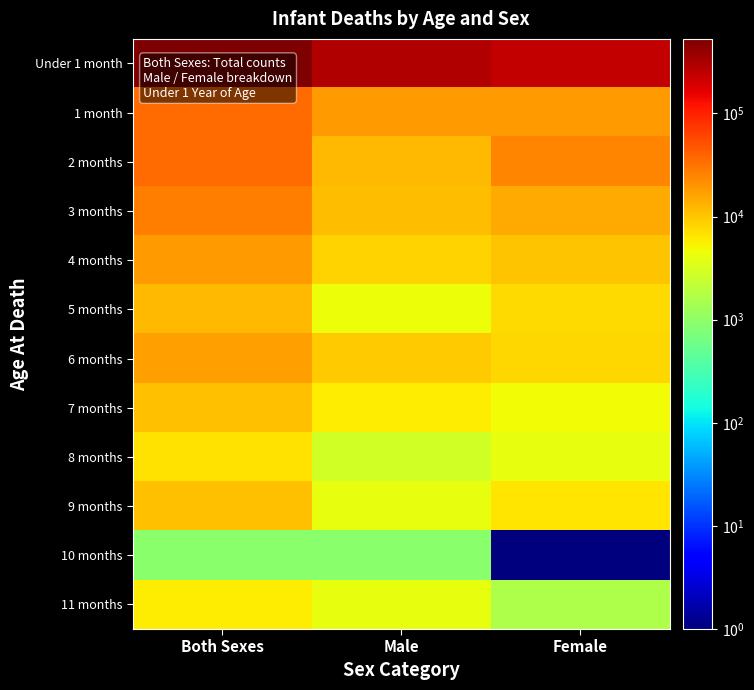

List the series in order of their peak value, highest first.

Under 1 month, 2 months, 1 month, 3 months, 4 months, 6 months, 5 months, 7 months, 9 months, 8 months, 11 months, 10 months